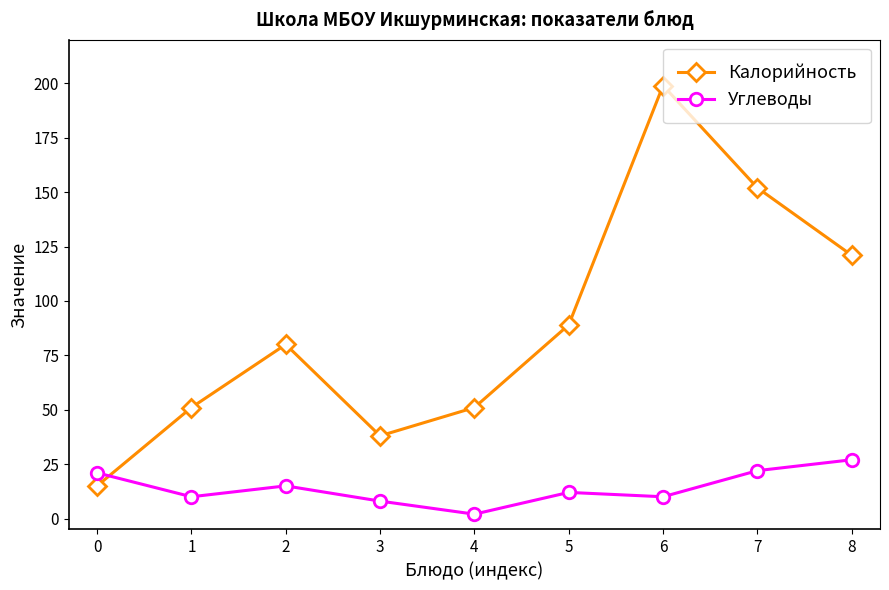

What is the value of the Углеводы point at the 1st from the left?

21.0